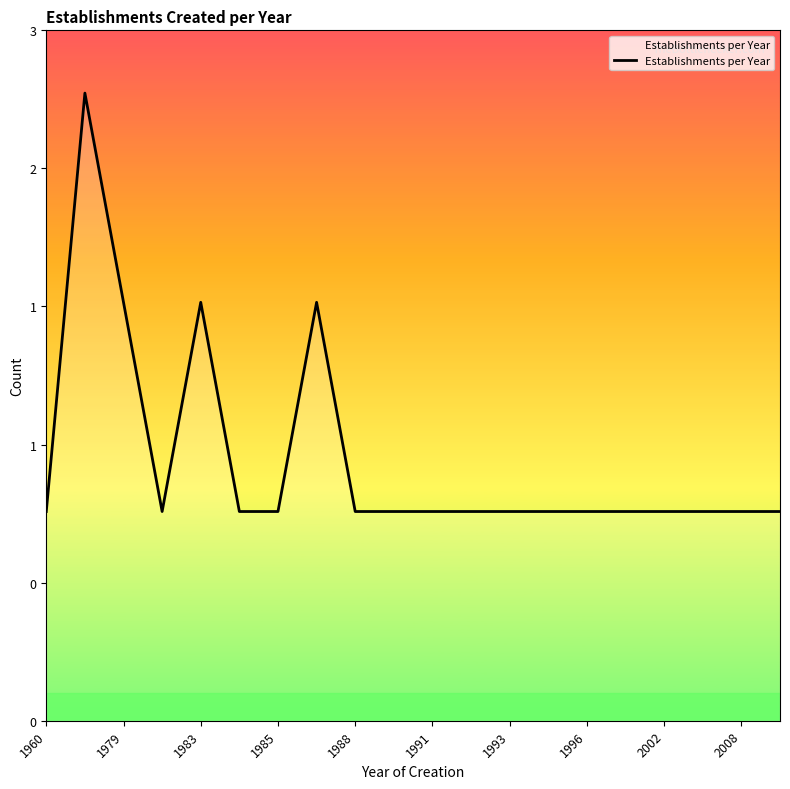

What is the value of the 16th point from the left?

1